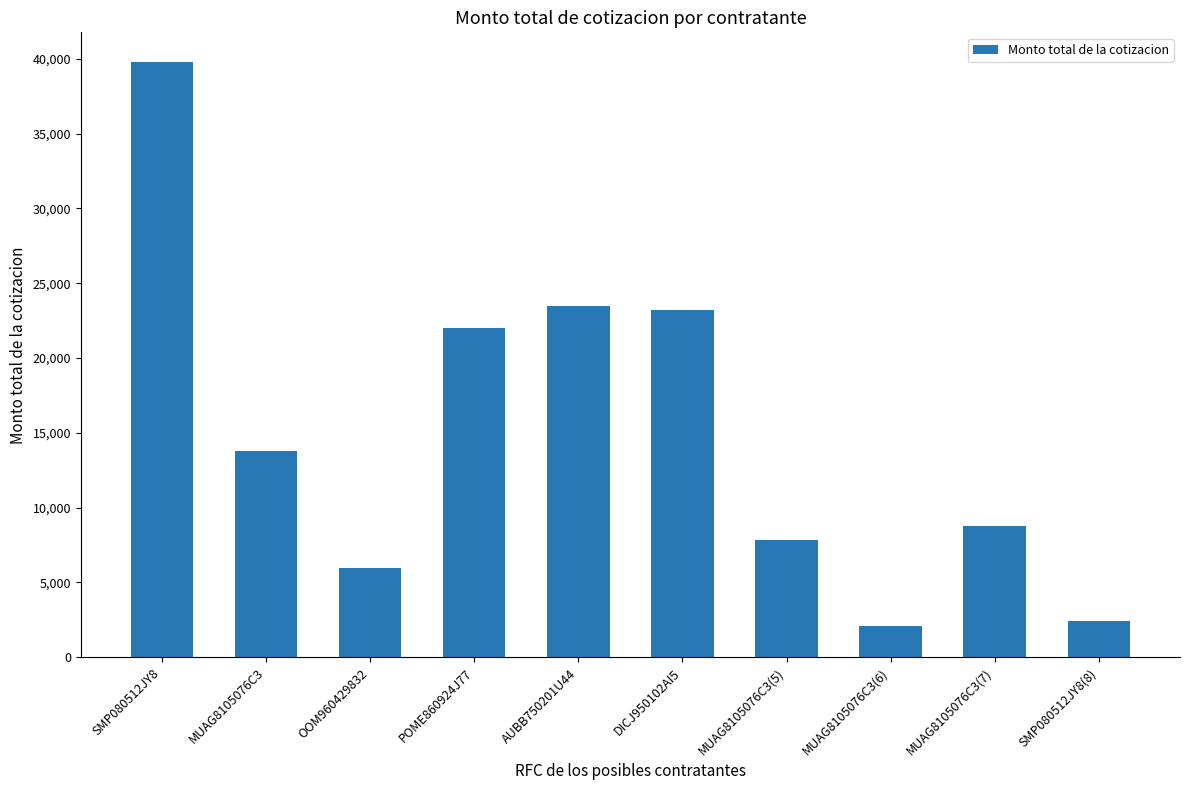

Which has a higher value, MUAG8105076C3(7) or DICJ950102AI5?

DICJ950102AI5